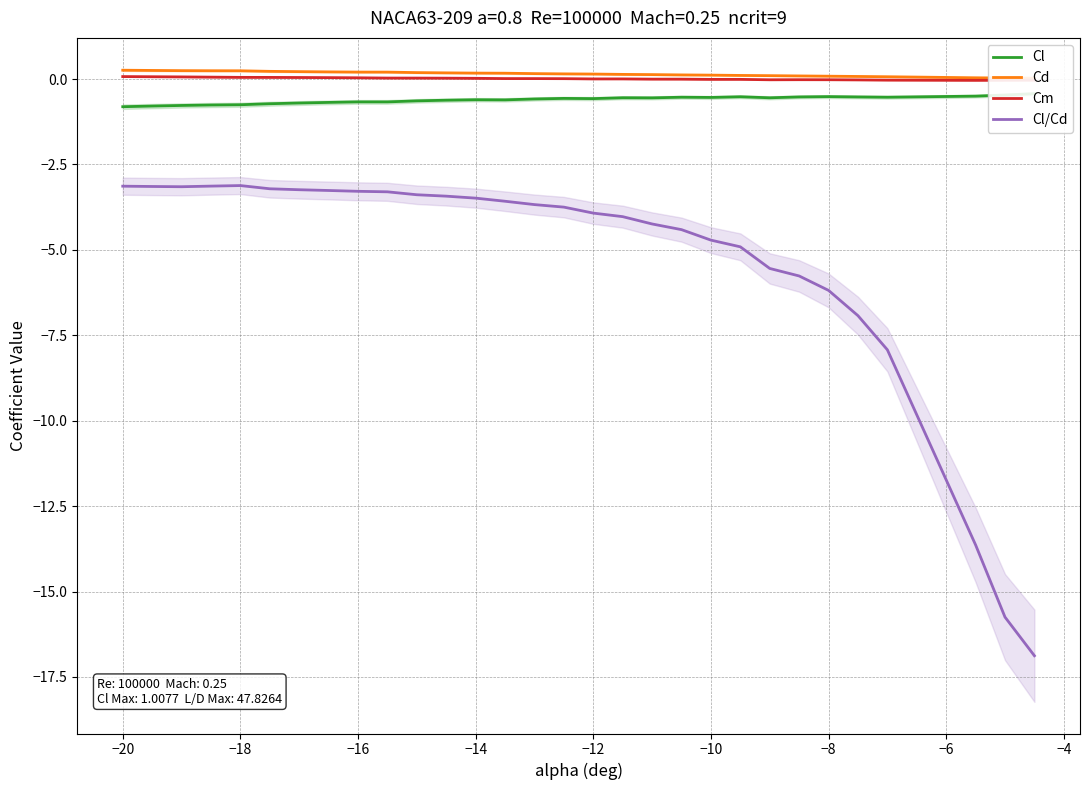

True or false: Cm and Cl/Cd intersect in this chart.

False